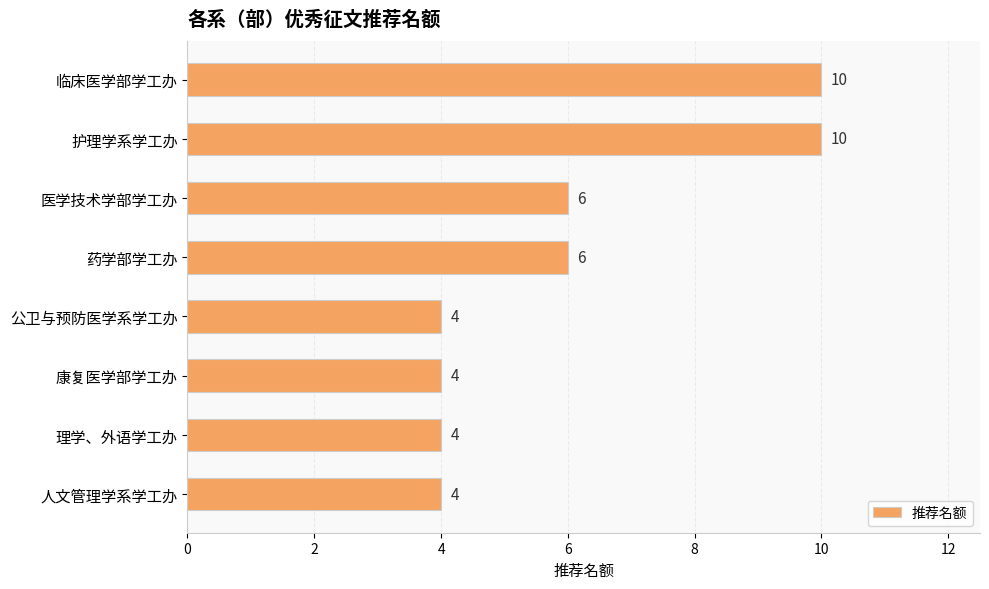

Count the values in the range 4 to 10.

8